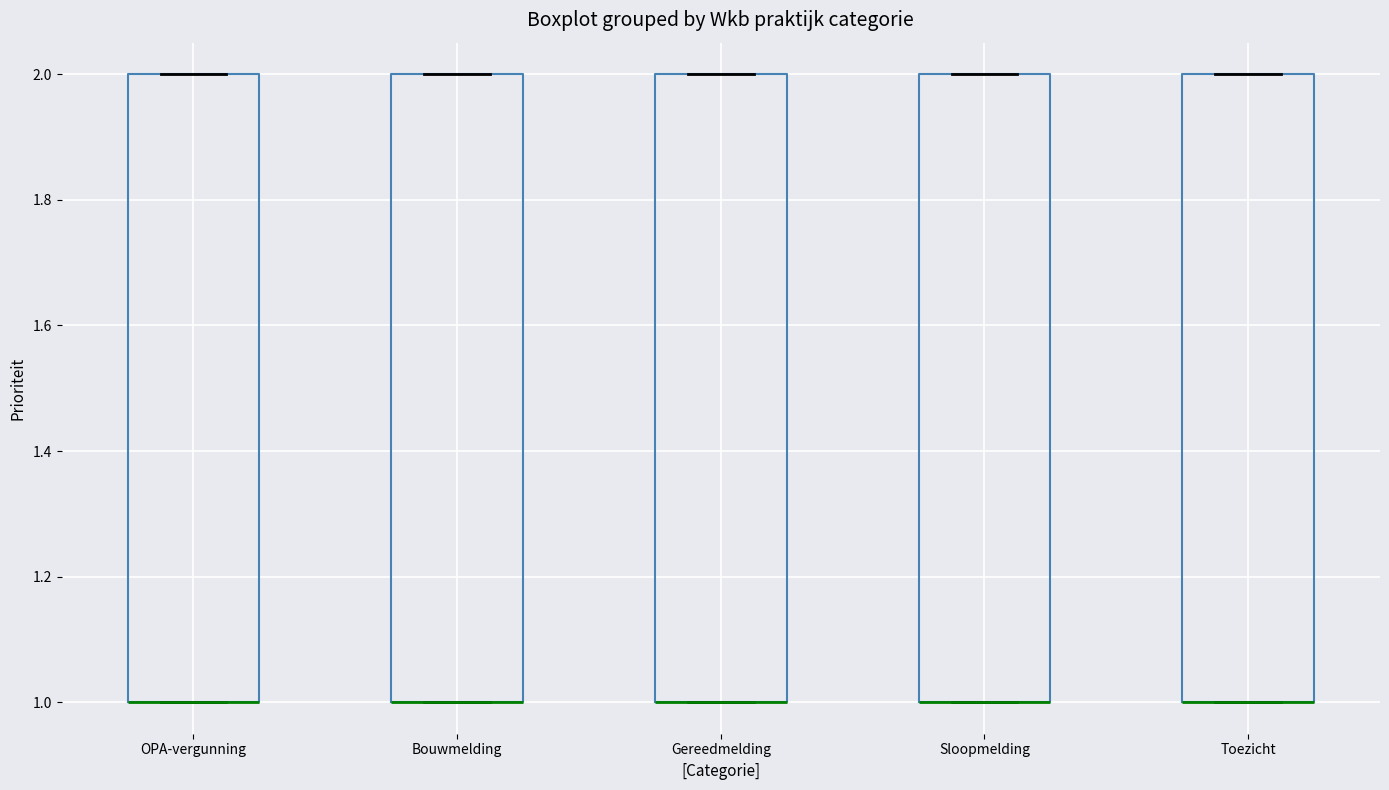

Reading left to right, read every box against the y-axis: the position of its median line, the range the box covers, and the ends of its whiskers. The values are not printed on the chart, so give them approximately, as read against the axis.

OPA-vergunning: median 1 (drawn on the box's lower edge), box 1 to 2, whiskers 1 to 2
Bouwmelding: median 1 (drawn on the box's lower edge), box 1 to 2, whiskers 1 to 2
Gereedmelding: median 1 (drawn on the box's lower edge), box 1 to 2, whiskers 1 to 2
Sloopmelding: median 1 (drawn on the box's lower edge), box 1 to 2, whiskers 1 to 2
Toezicht: median 1 (drawn on the box's lower edge), box 1 to 2, whiskers 1 to 2